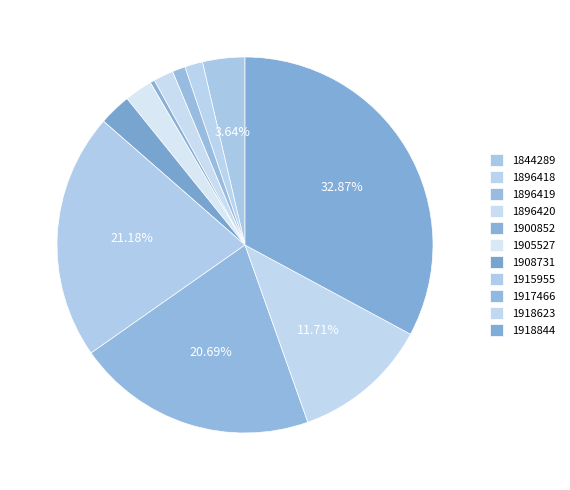

True or false: 1896420 accounts for 1% of the total.

False